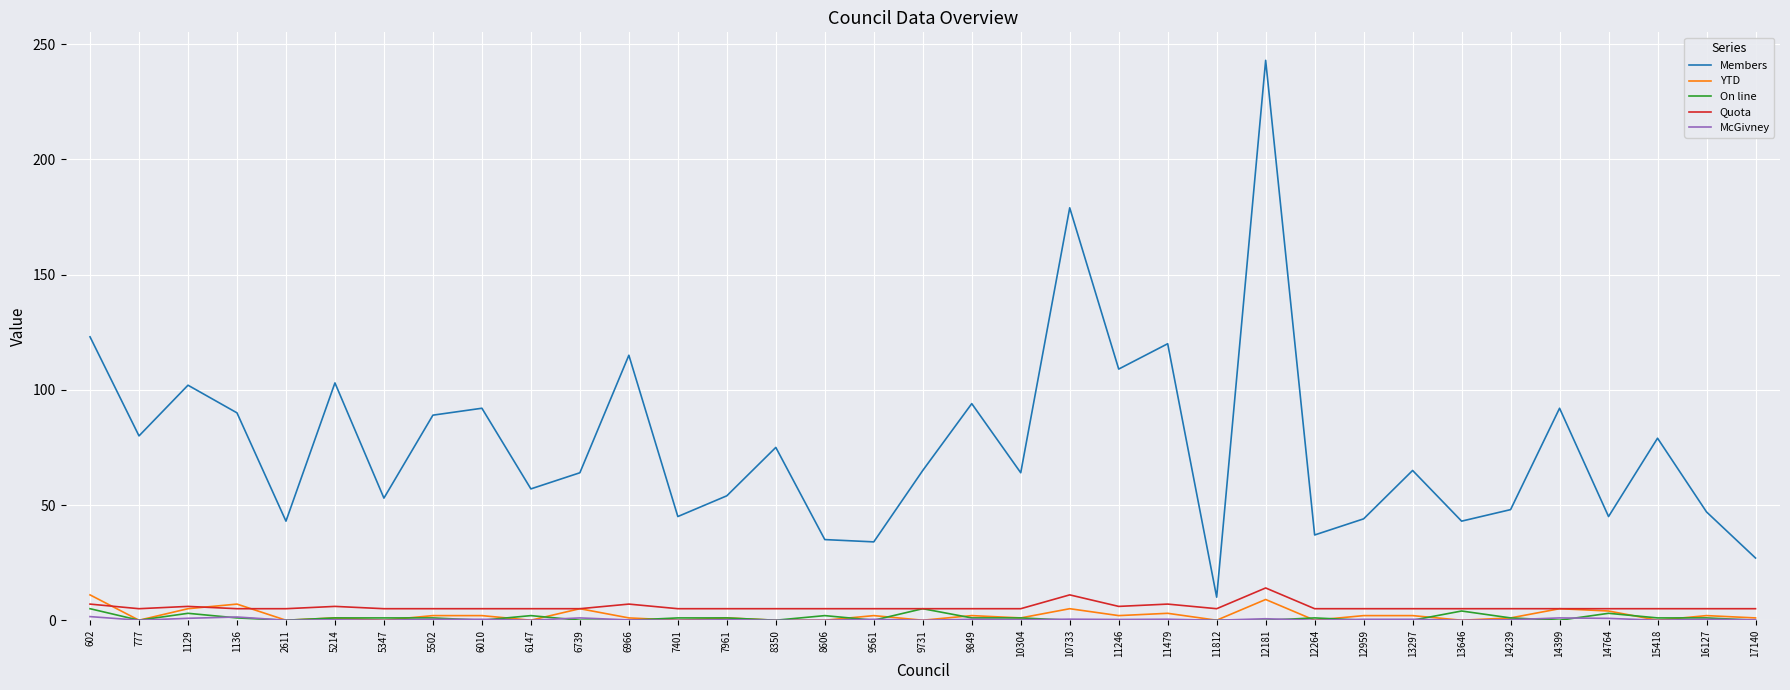

Which series has the widest spread of values?

Members